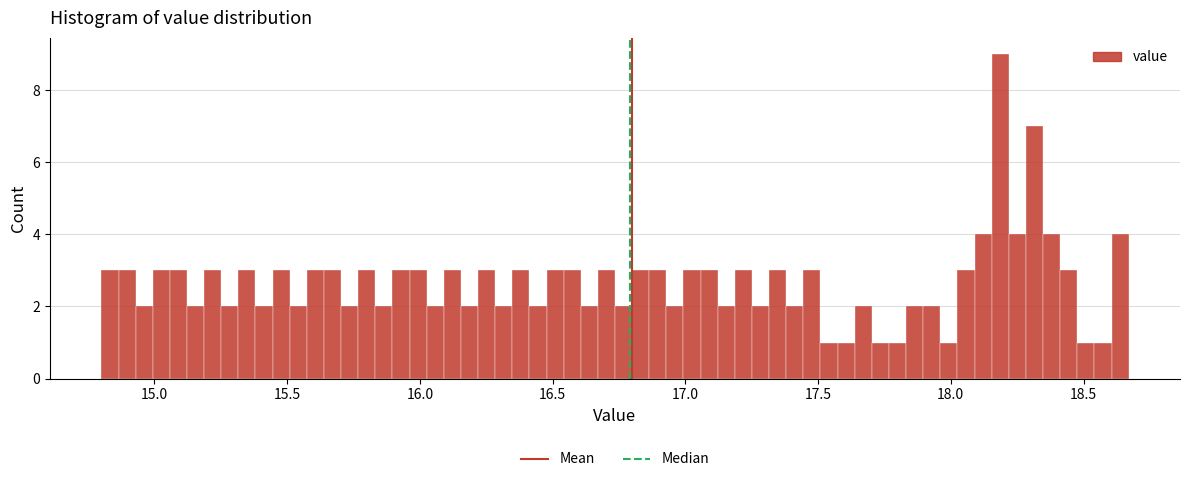

Read against the x-axis, roughly where is the centre of the tallest bar?

18.20